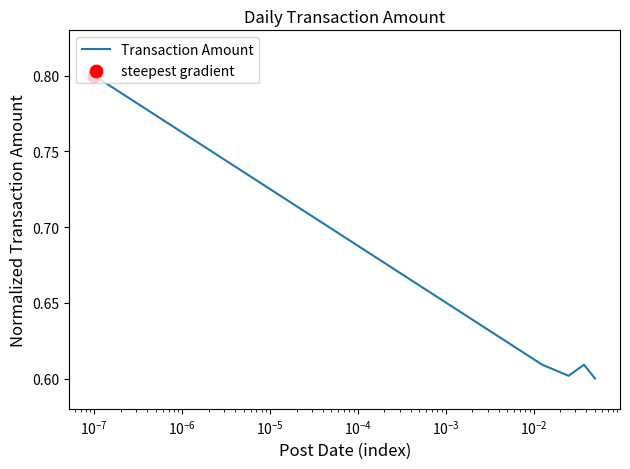

What is the sum of all values?

3.2